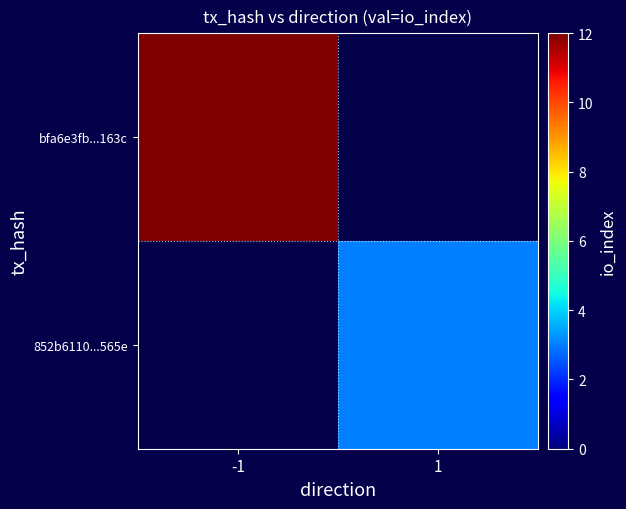

At how many categories does at least one series exceed 4?

1